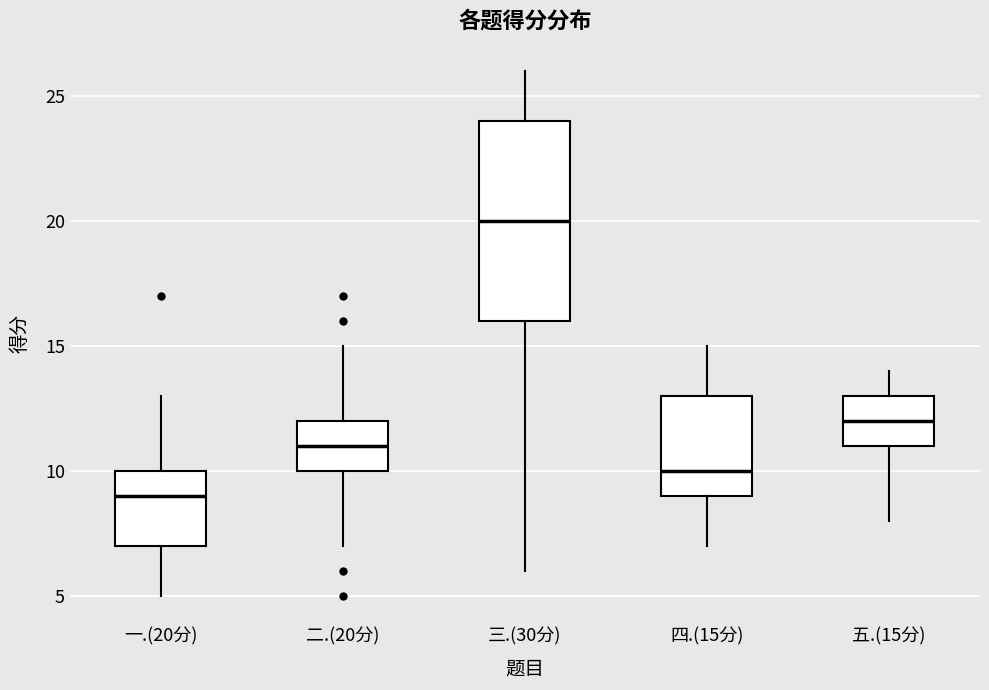

Where does the median line of the box for 一.(20分) sit on the y-axis? The values are not printed on the chart, so give them approximately, as read against the axis.

9